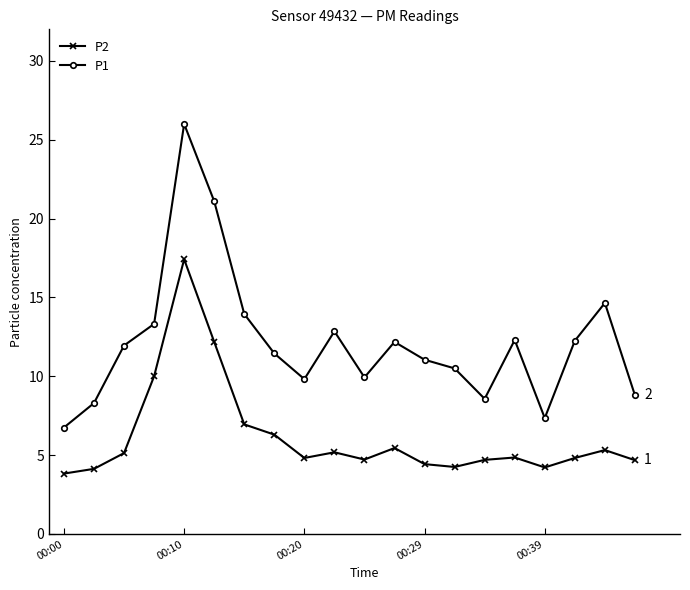

What is the smallest value displayed?

3.8